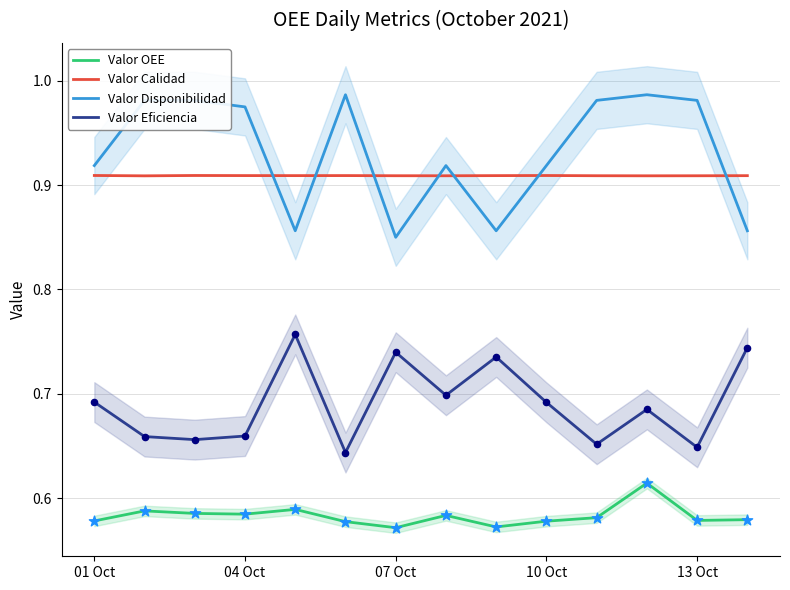

Which series contains the highest Y value?

Valor Disponibilidad